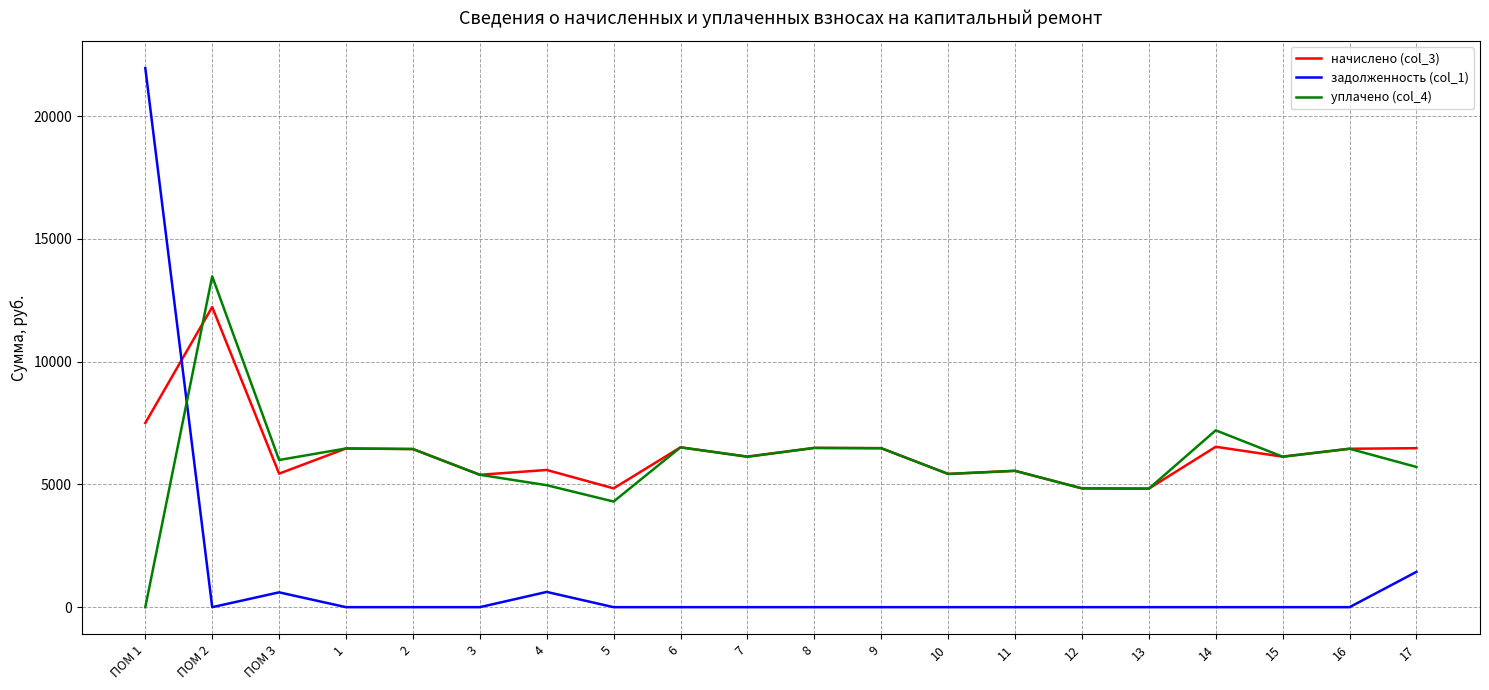

Where is the first local maximum for уплачено (col_4)?

ПОМ 2